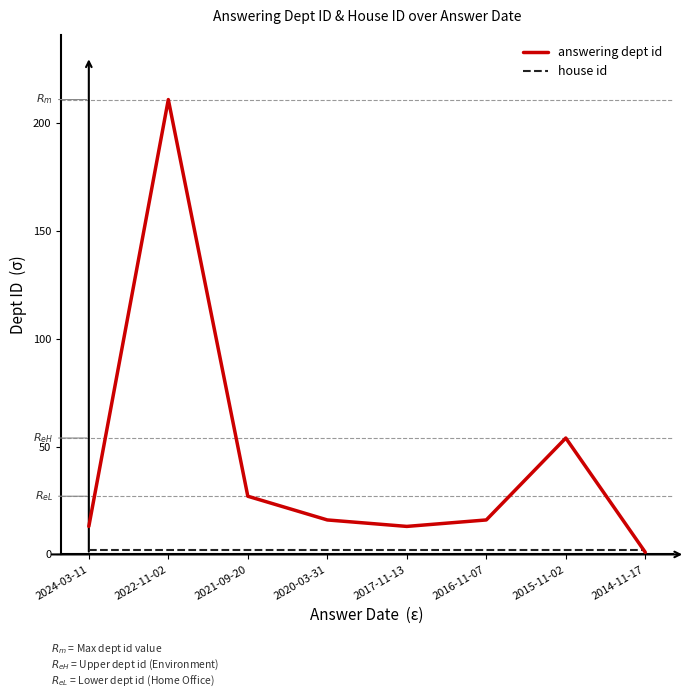

At which label is answering dept id closest to 106?

2015-11-02